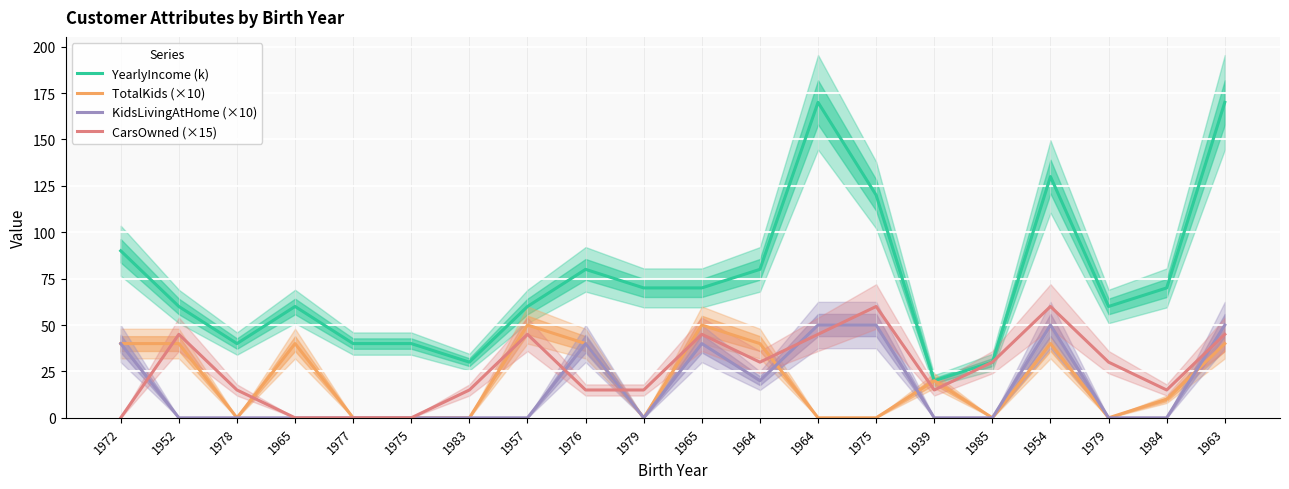

The YearlyIncome (k) series shows 80 at 1964. True or false?

True